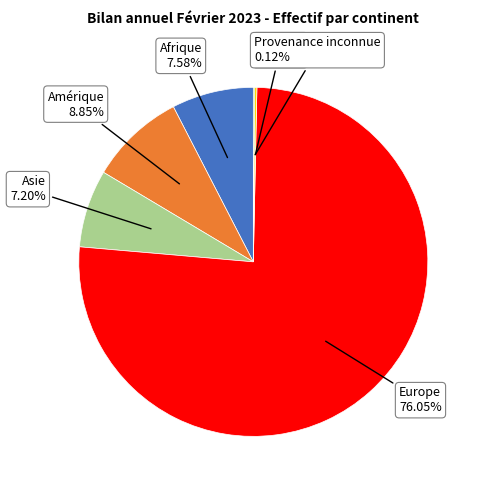

Combined, do Amérique and Asie account for over 50%?

No